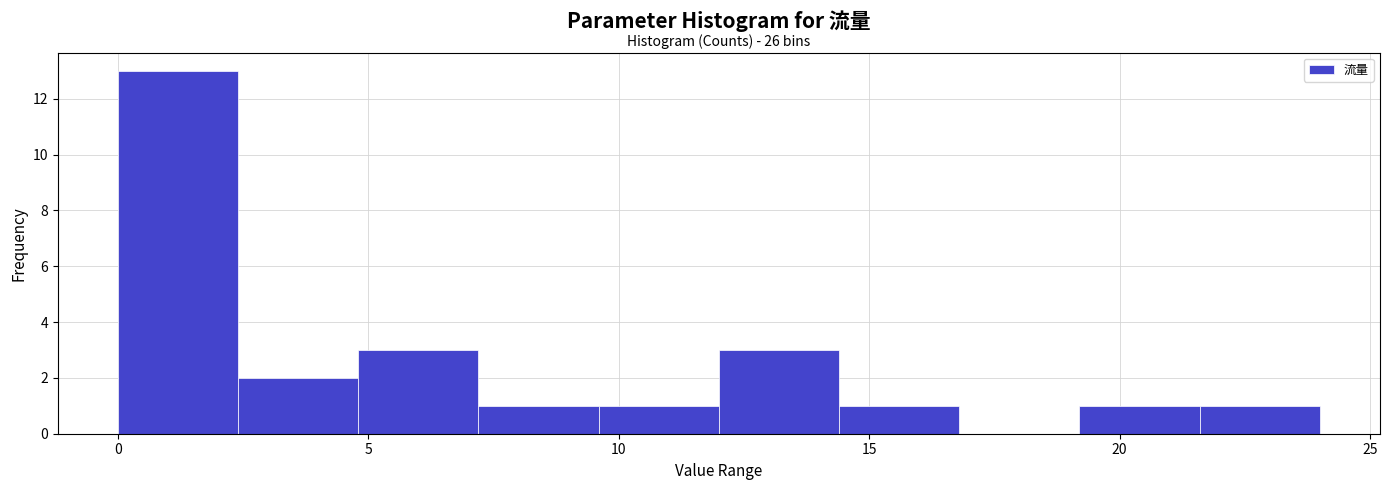

Over which range of the x-axis is the bar tallest?

0.0 to 2.4